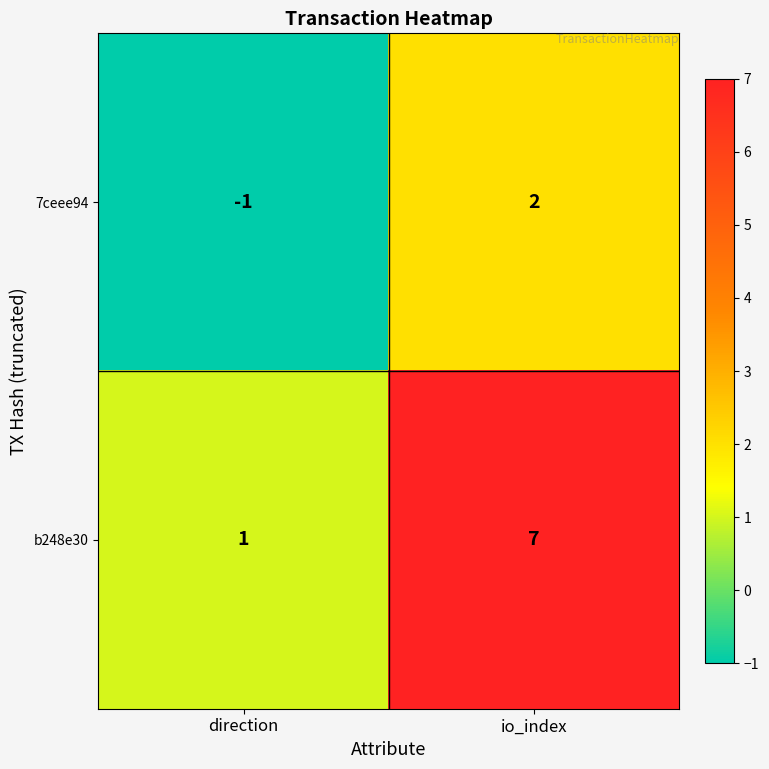

At which label is 7ceee94 closest to 0?

direction